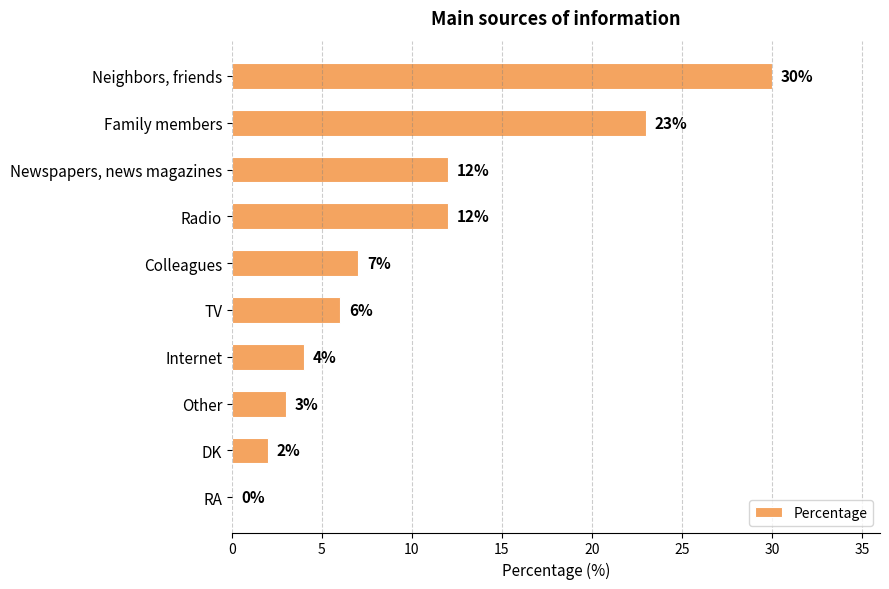

What is the maximum value shown in the chart?

30